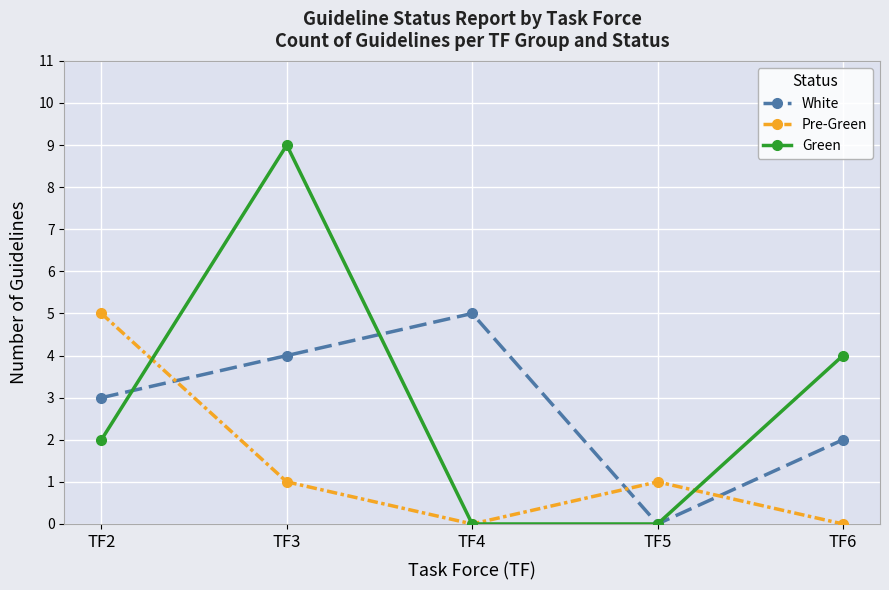

Rank the series at TF2 from highest to lowest value.

Pre-Green, White, Green